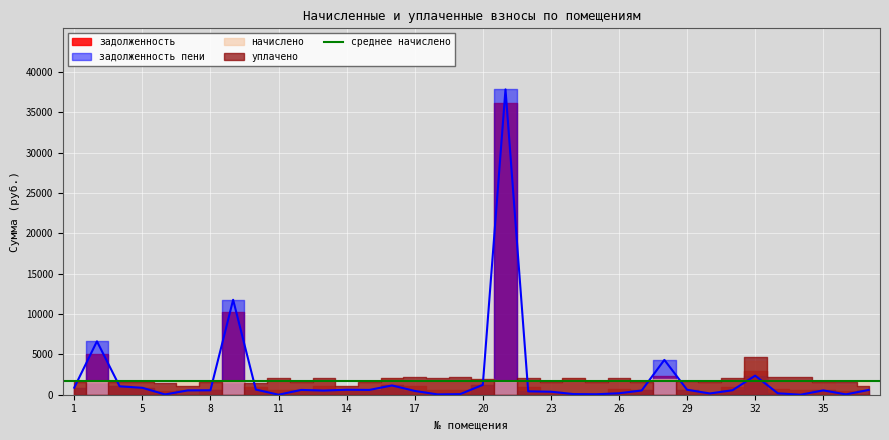

Reading right to left, what are all the values shown in this chart?

задолженность: 62.1	426.1	536.5	554.4	717.9	2897.1	993.1	156.9	614.4	2317.6	524.8	684.3	56.9	79.0	371.7	946.2	36182.7	1220.5	607.1	554.4	1019.7	1147.3	593.1	614.7	1029.2	593.8	529.7	989.5	10215.2	547.8	22.9	402.7	857.8	1038.0	5075.1	867.3
задолженность_пени: 591.8	42.6	536.5	1.3	172.2	2363.5	551.8	156.9	614.4	4315.9	524.8	179.7	56.9	79.0	371.7	420.2	37823.5	1220.5	70.0	40.7	470.3	1147.3	593.1	614.7	515.4	593.8	0.0	638.8	11760.1	547.8	534.1	32.8	857.8	1038.0	6616.2	872.5
начислено: 1589.1	1150.3	1563.3	1659.2	1637.0	4184.8	1655.5	1578.0	1648.1	1998.4	1574.3	1596.5	1637.0	2016.8	1578.0	1578.0	1640.7	1987.3	1611.2	1541.2	1648.1	2020.5	1581.7	1080.3	1541.2	1611.2	1589.1	1102.4	1544.8	1637.0	1533.8	1109.8	1555.9	1618.6	1541.2	1555.9
уплачено: 1059.4	1533.8	1563.3	2212.2	2182.7	4718.4	2096.8	1578.0	1648.1	0.0	1574.3	2101.1	1637.0	2016.8	1578.0	2104.0	0.0	1987.3	2148.3	2054.9	2197.4	2020.5	1581.7	1080.3	2054.9	1611.2	2118.8	1453.1	0.0	1637.0	1022.5	1479.7	1555.9	1618.6	0.0	1550.8